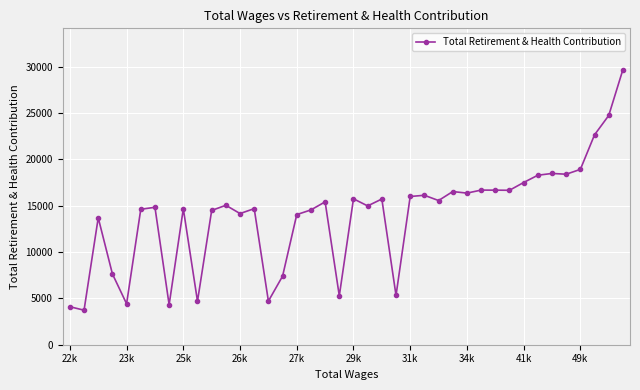

What is the difference between the maximum and minimum values?

25959